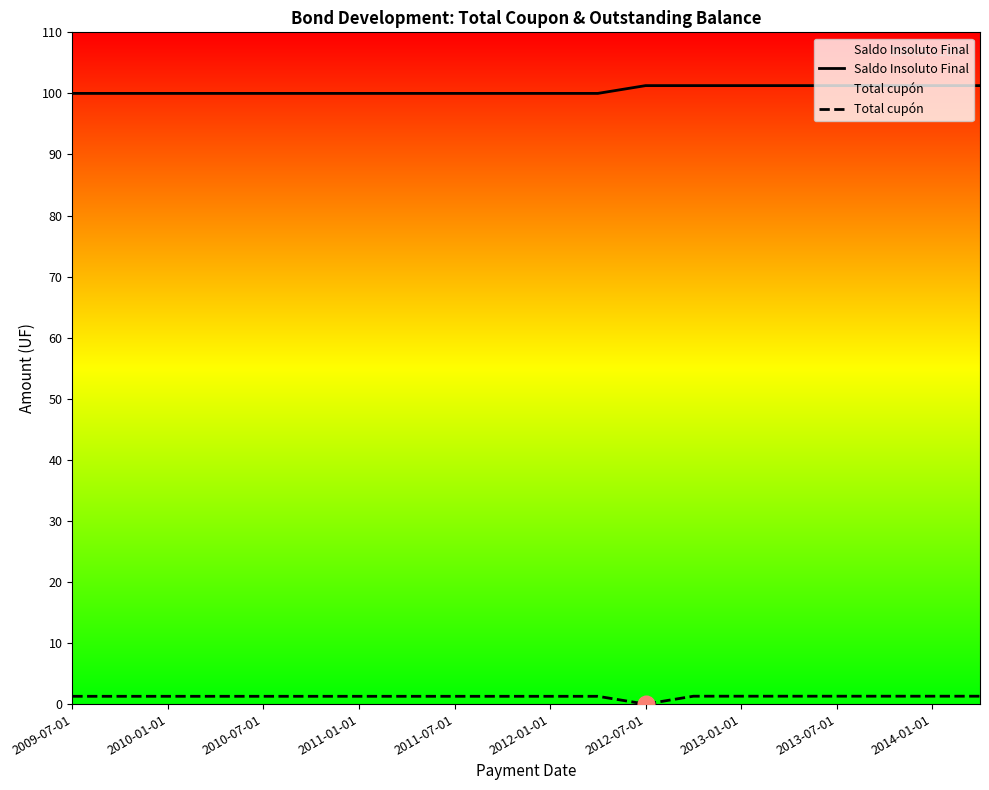

What is the maximum value shown in the chart?

101.3